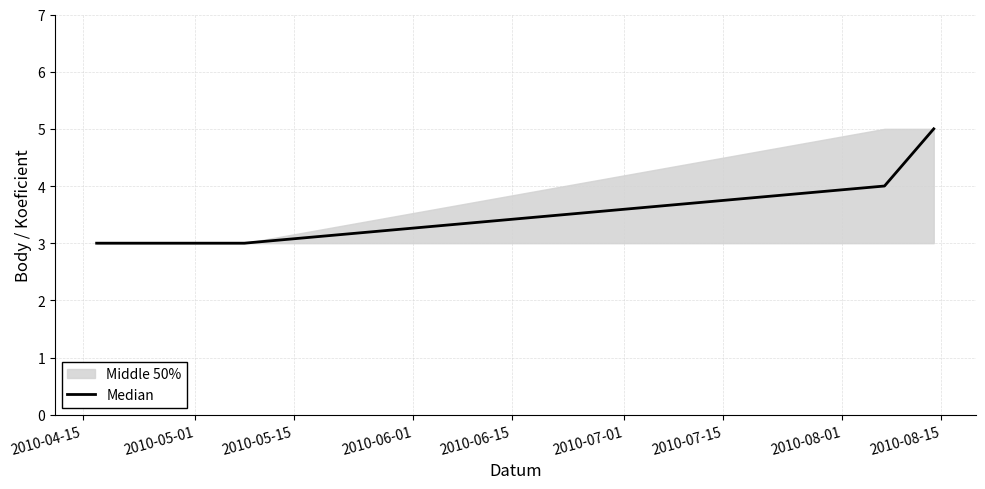

What is the lowest value of the Median series?

3